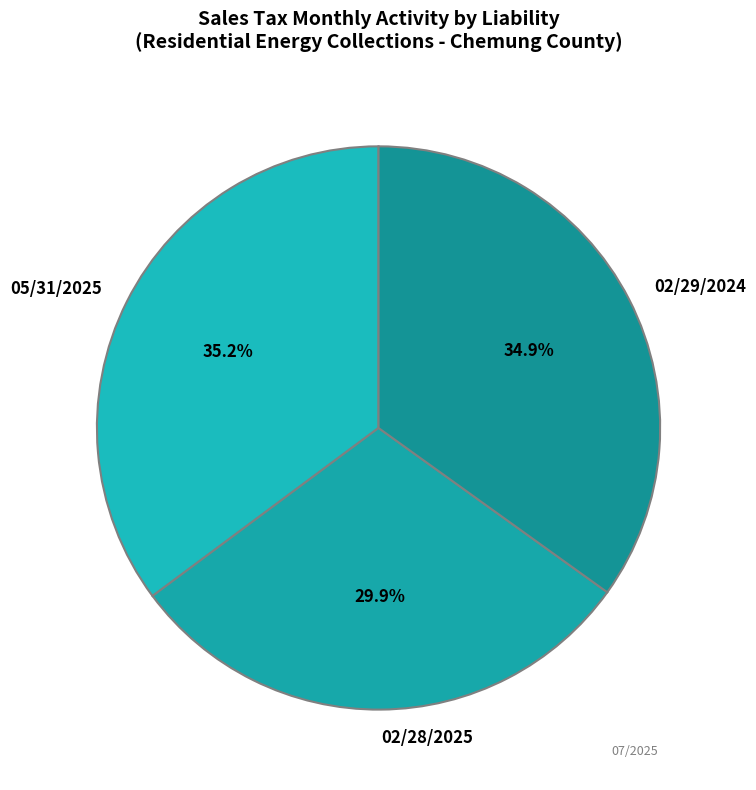

Count the number of slices in the pie.

3